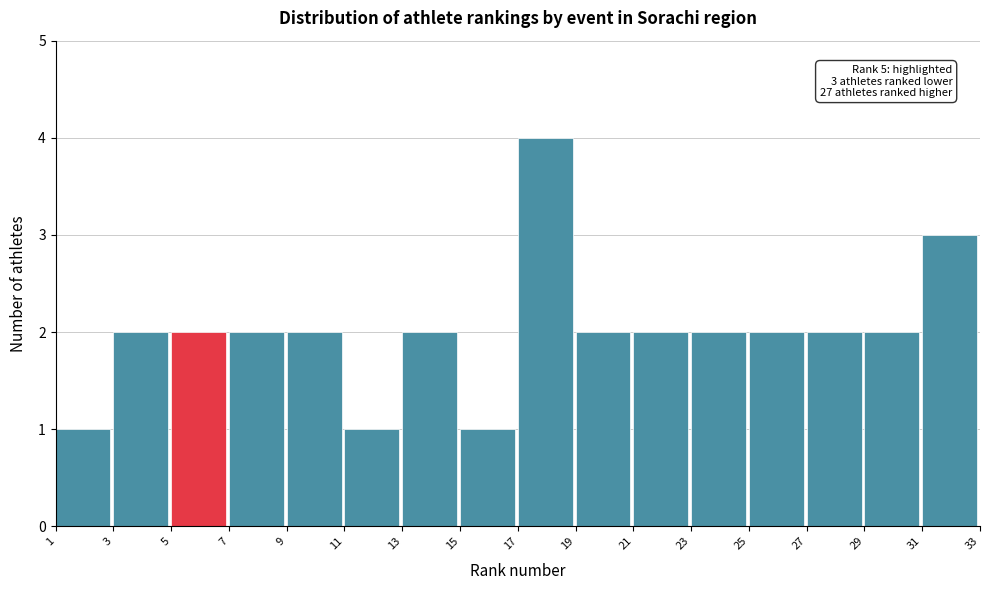

Over which range of the x-axis is the bar tallest?

17 to 19